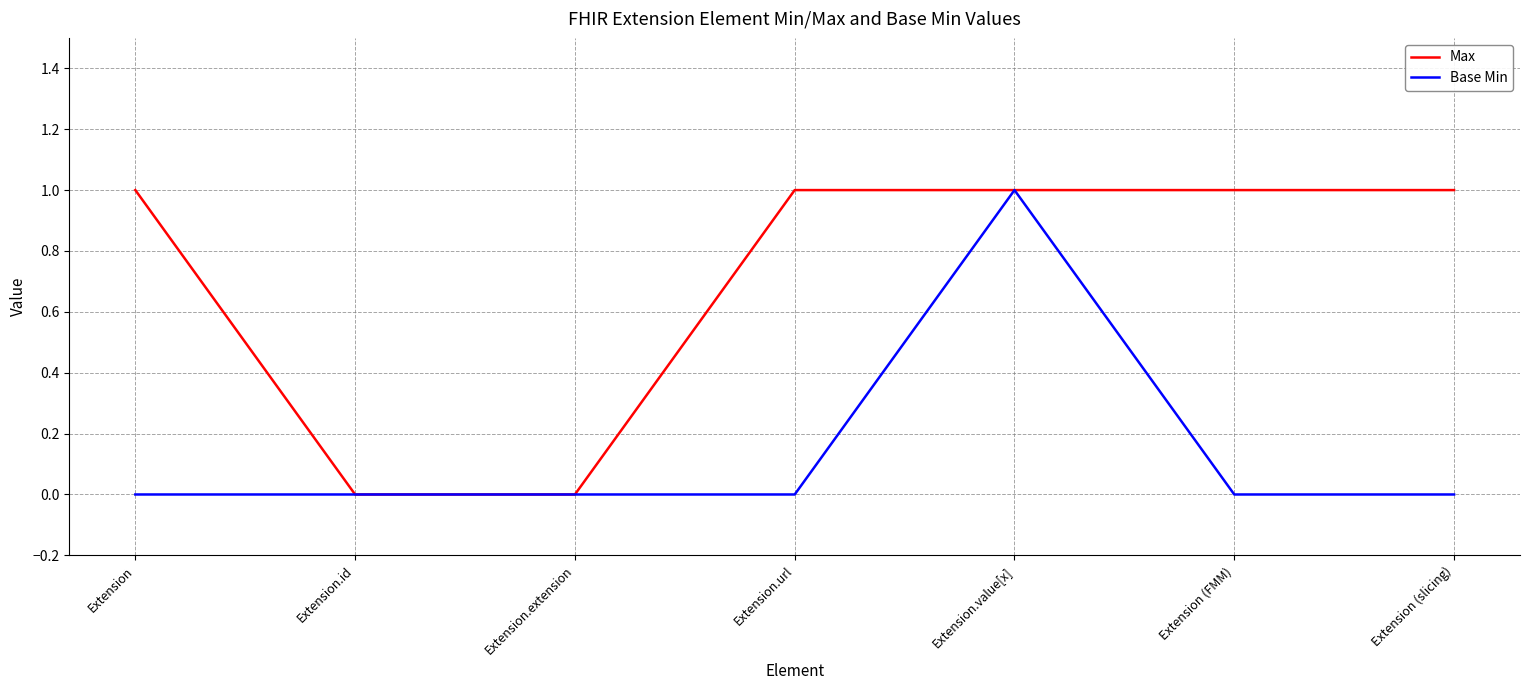

What position from the left is Extension.extension?

3